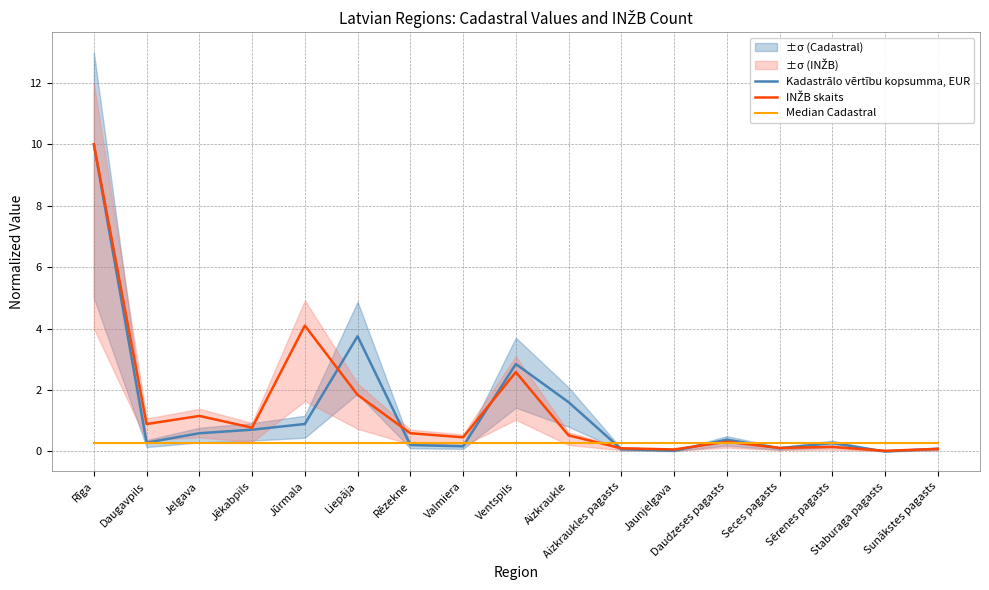

List the labels in order of Median Cadastral value, largest first.

Rīga, Daugavpils, Jelgava, Jēkabpils, Jūrmala, Liepāja, Rēzekne, Valmiera, Ventspils, Aizkraukle, Aizkraukles pagasts, Jaunjelgava, Daudzeses pagasts, Seces pagasts, Sērenes pagasts, Staburaga pagasts, Sunākstes pagasts